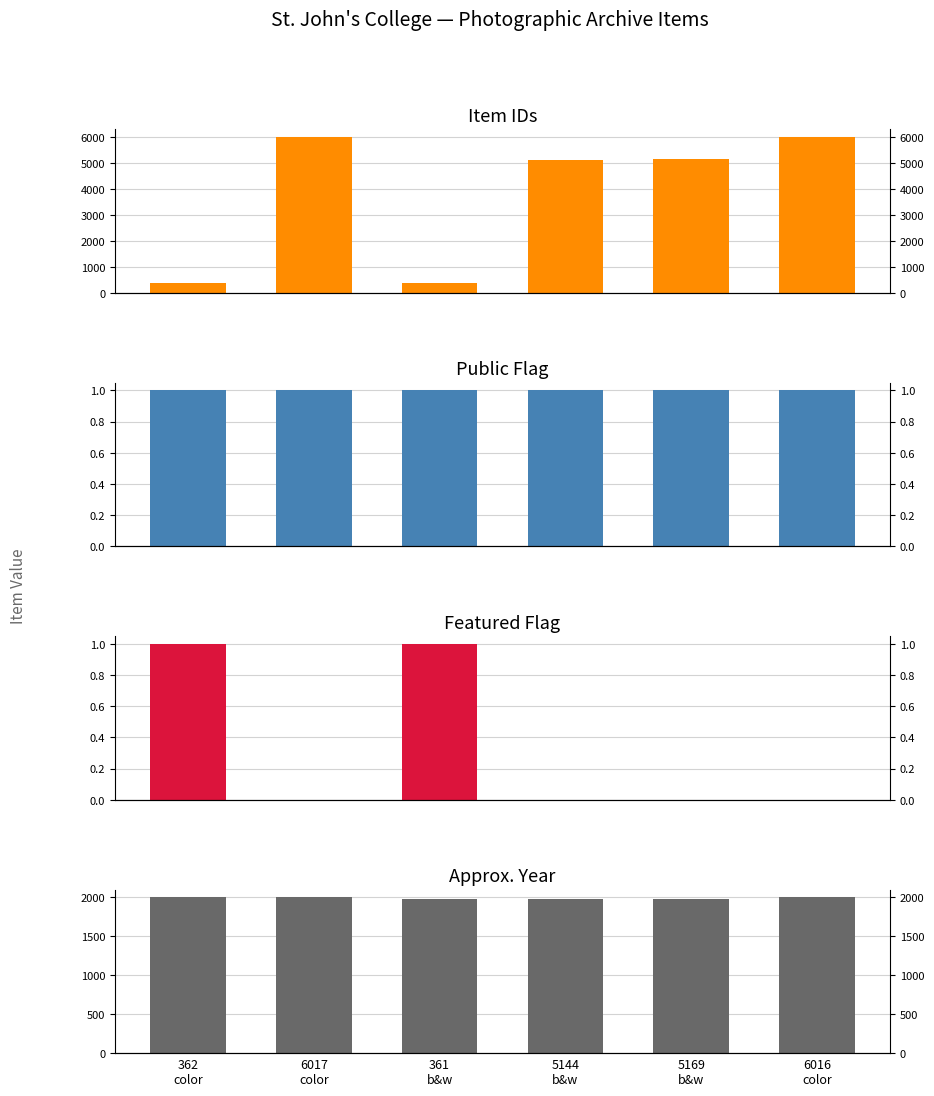

True or false: year_approx has a value of 1002 at 5169
b&w.

False